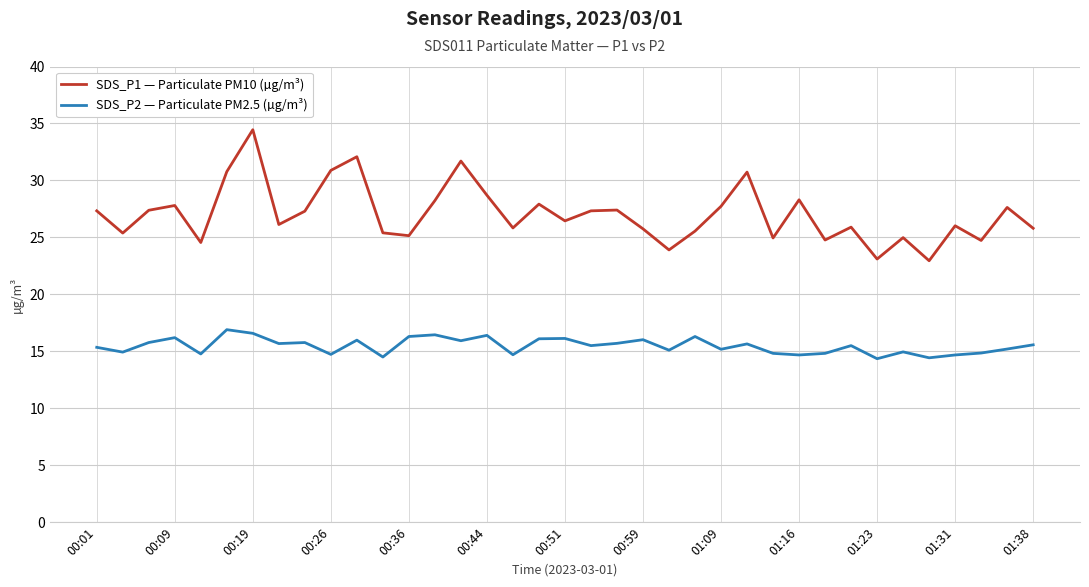

List the series in order of their overall mean, highest first.

SDS_P1 — Particulate PM10 (µg/m³), SDS_P2 — Particulate PM2.5 (µg/m³)